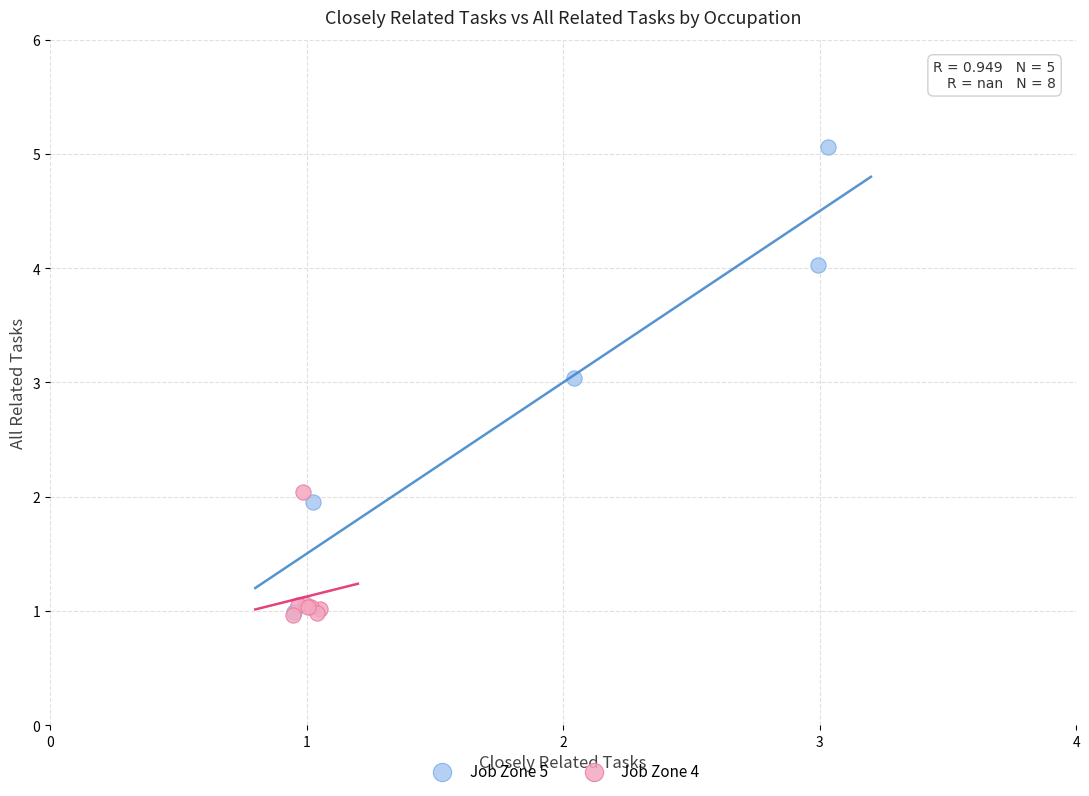

Which series reaches the maximum Y coordinate?

Job Zone 5